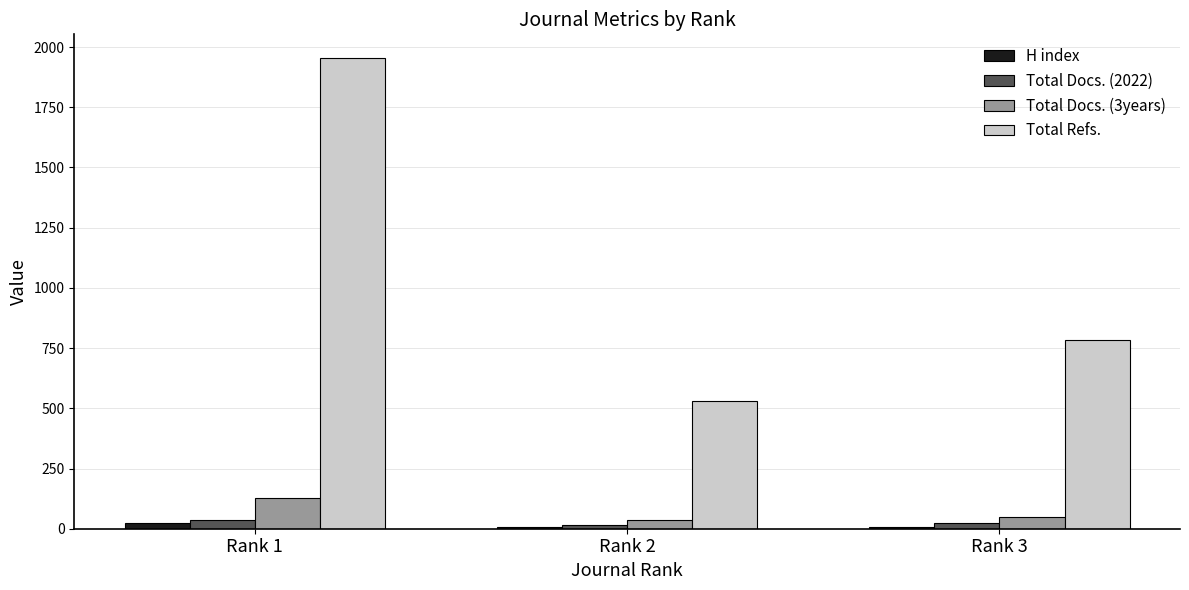

What is the greatest value displayed?

1955